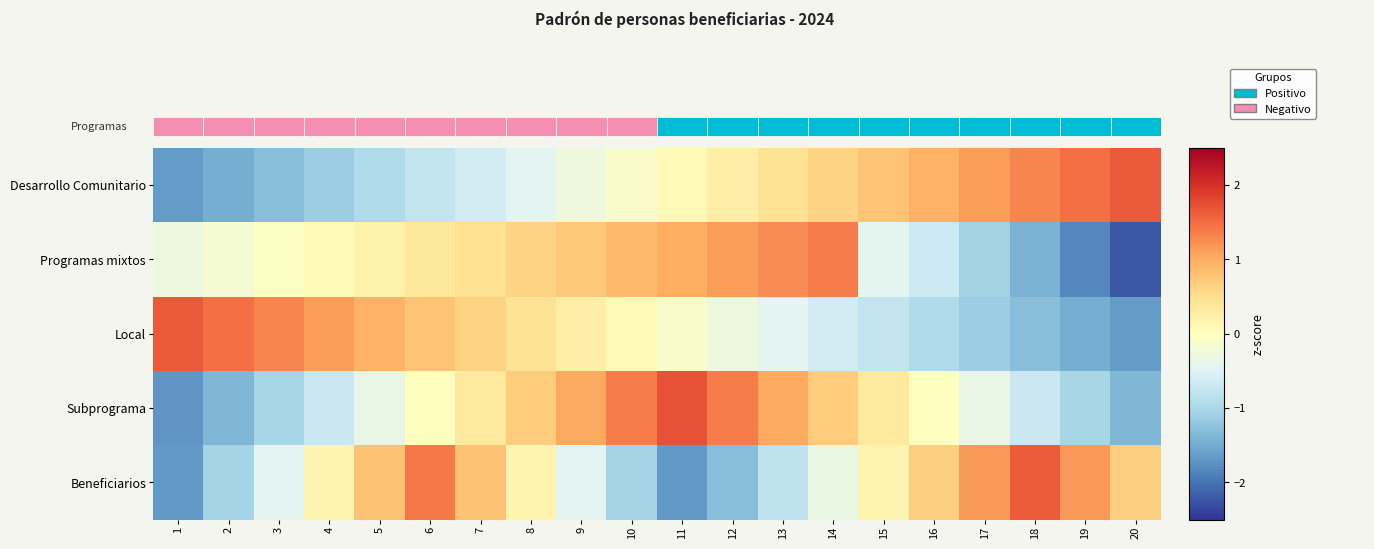

Count the number of data series in this chart.

5